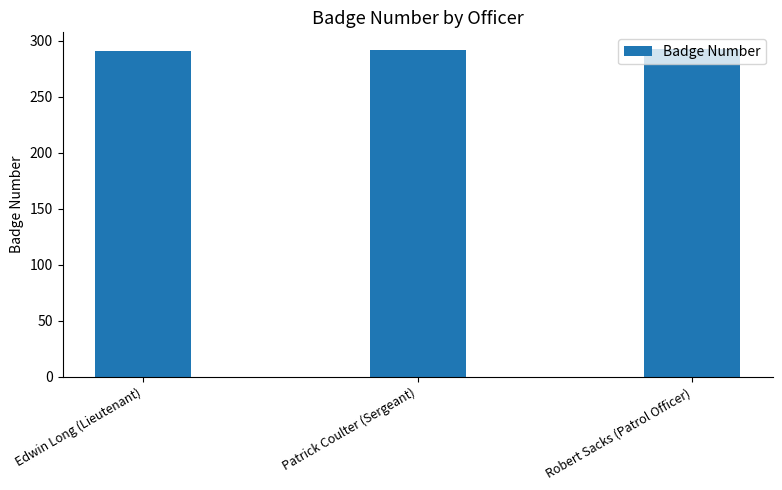

How many series are shown in this chart?

1